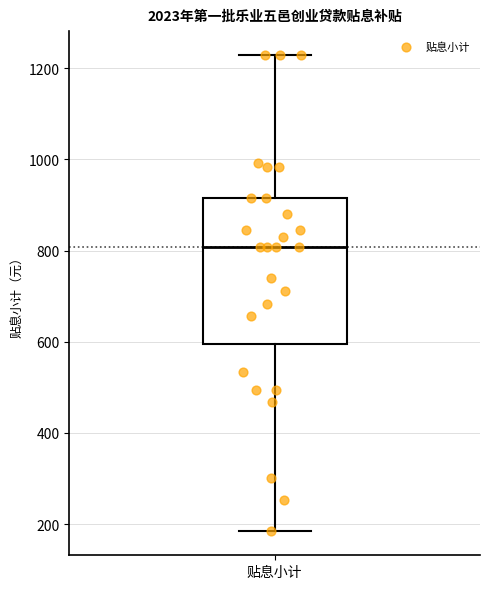

Where does the upper whisker of the box for 贴息小计 end on the y-axis? The values are not printed on the chart, so give them approximately, as read against the axis.

1220